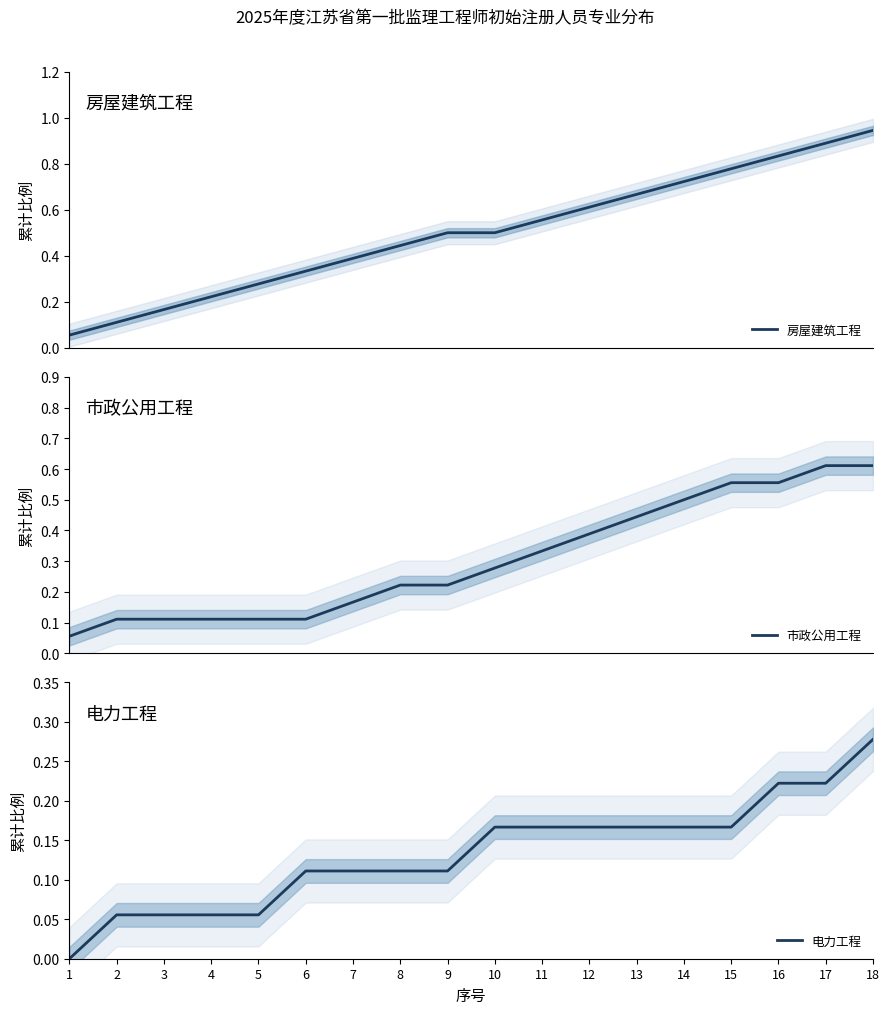

Between 6 and 8, which is larger?

8